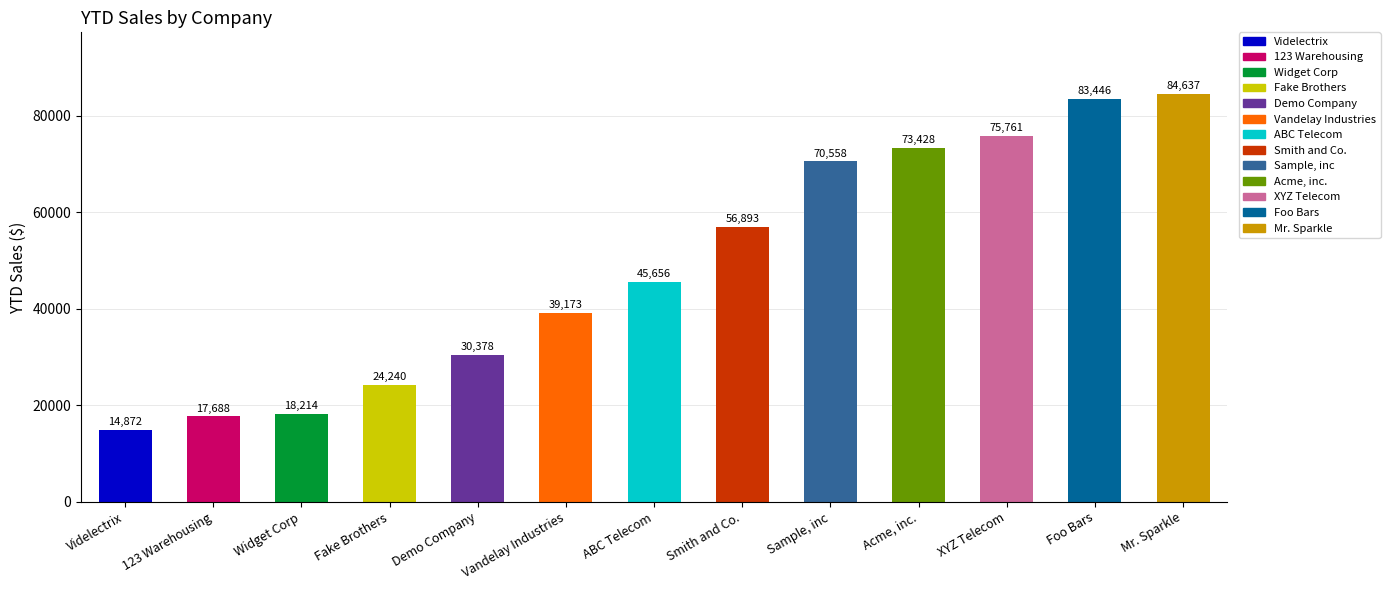

How many values are below 45656?

6